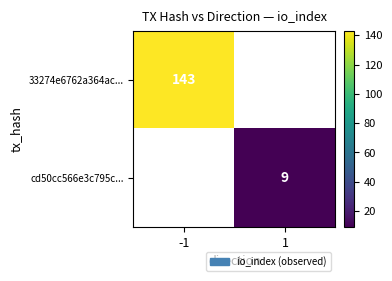

Is the value of cd50cc566e3c795c... at 1 greater than the value of 33274e6762a364ac... at -1?

No